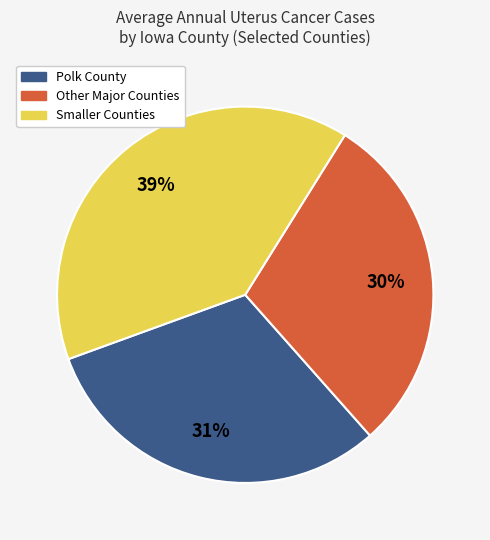

Does any single category account for the majority?

No